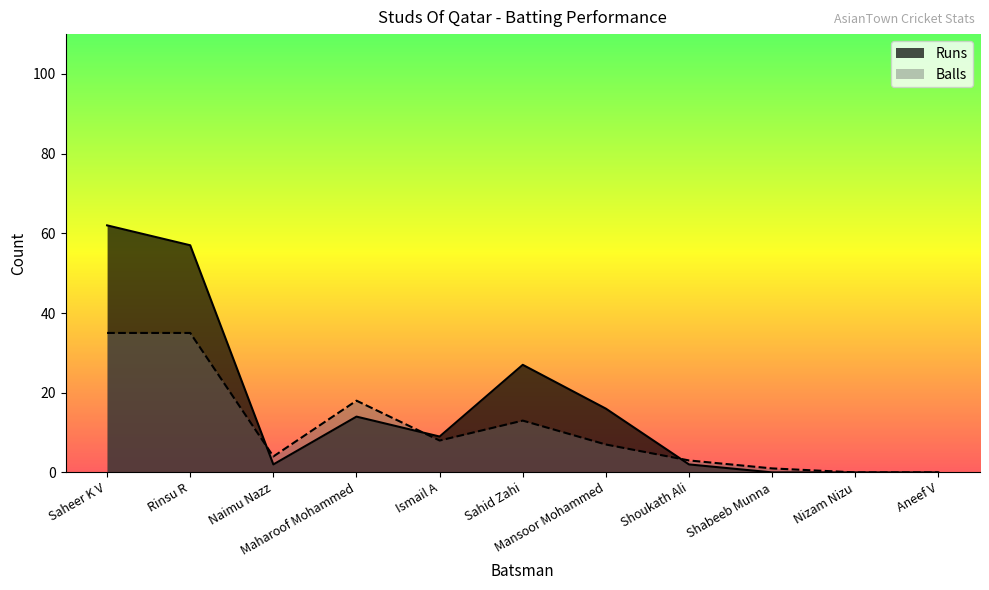

In Runs, how many points are lower than both neighbors (excluding endpoints)?

2